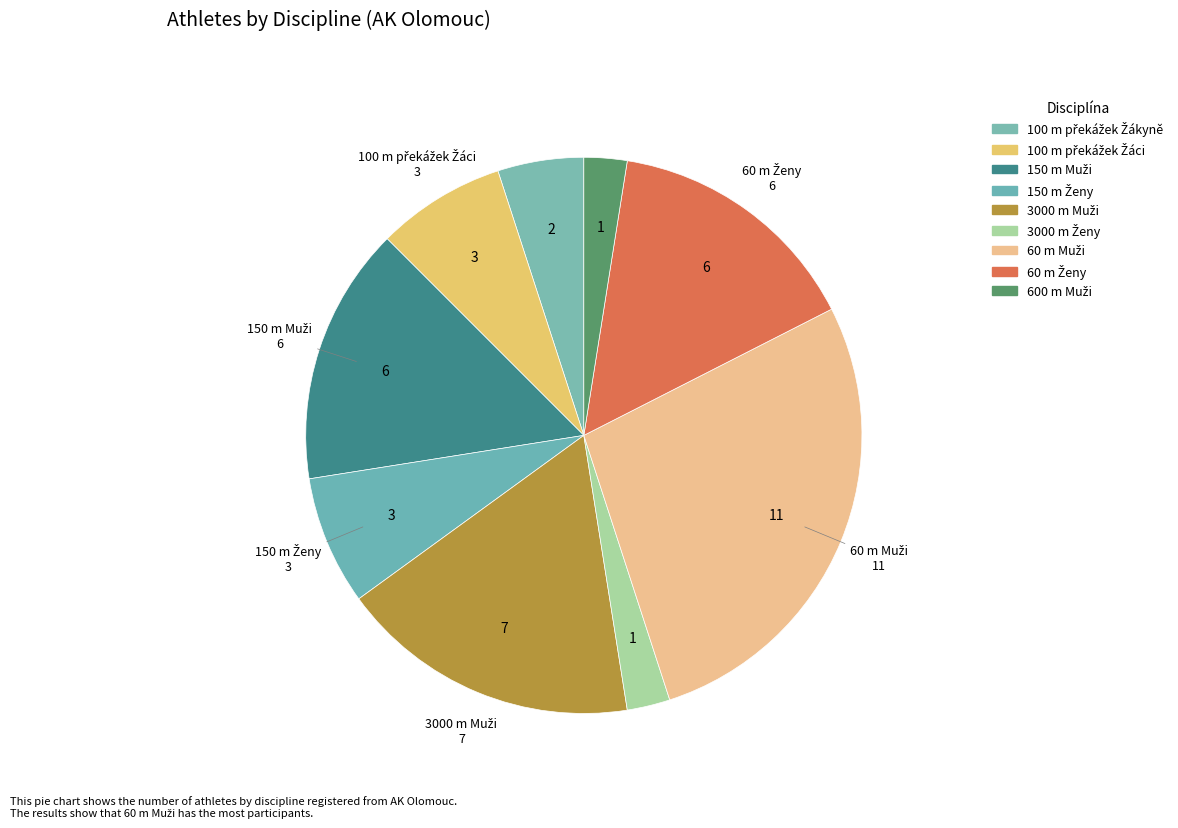

Which category has the smallest portion of the pie?

3000 m Ženy